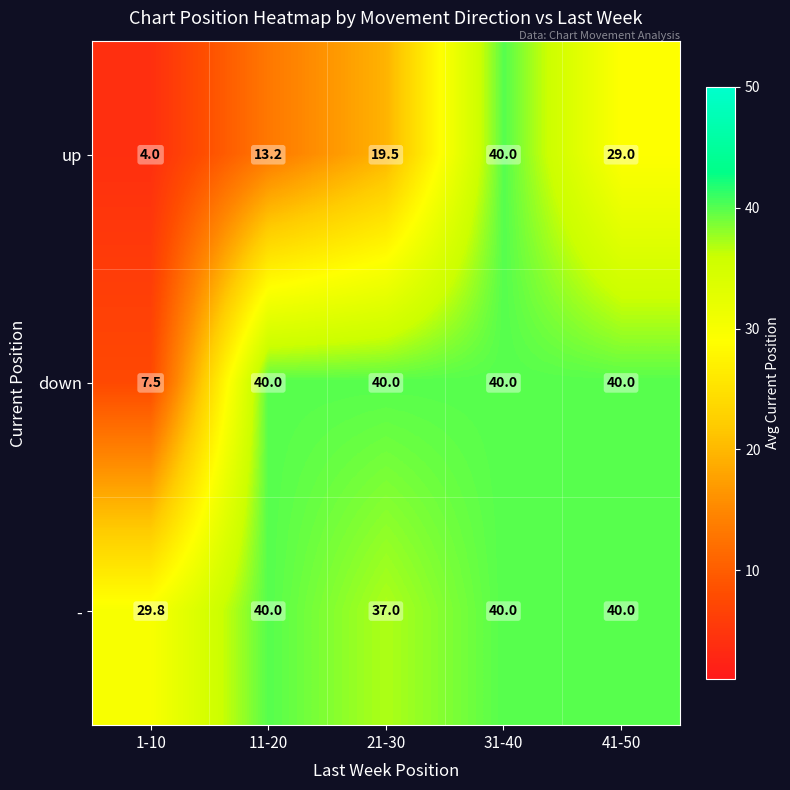

At 1-10, list the series in order from largest to smallest.

-, down, up